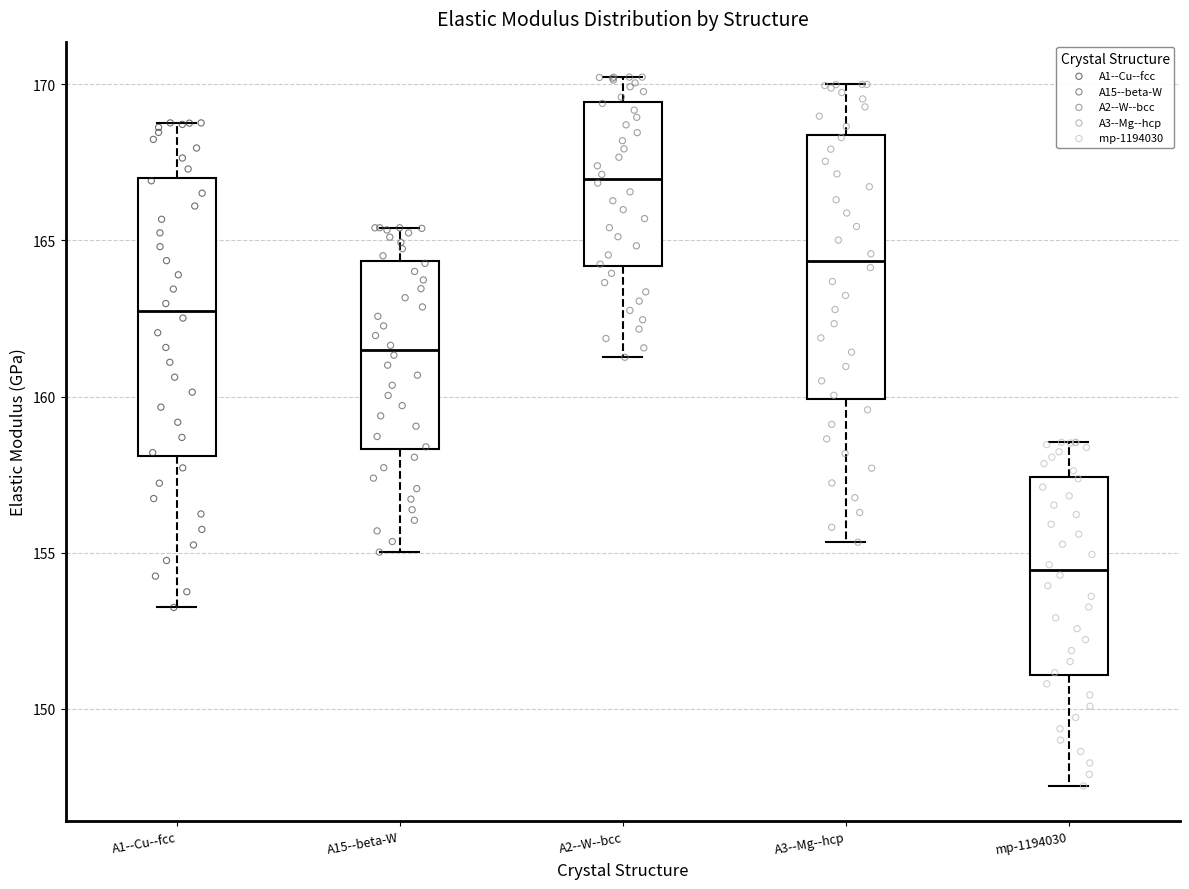

Which box's median line is the lowest?

mp-1194030